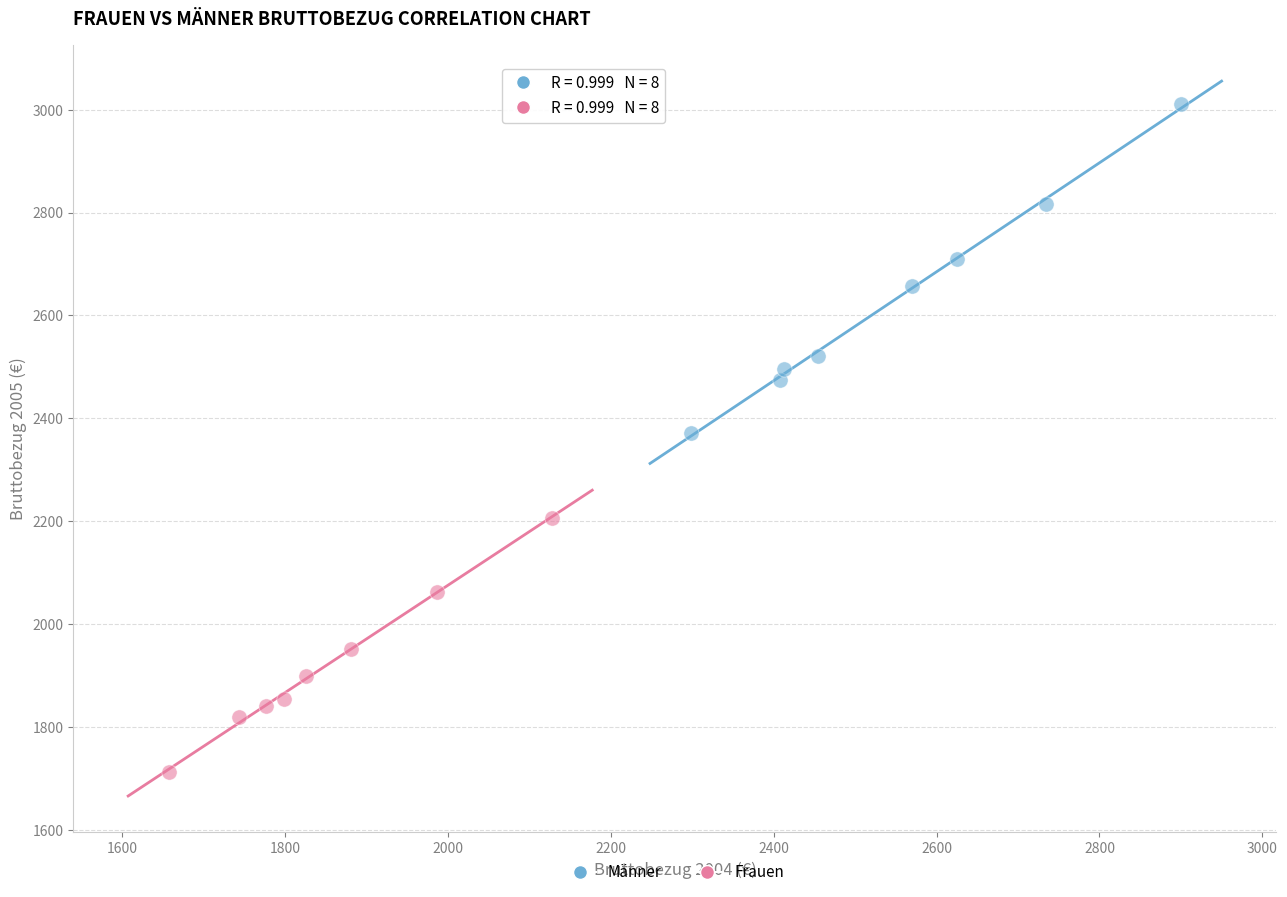

What are all the series names shown in the legend?

Männer, Frauen